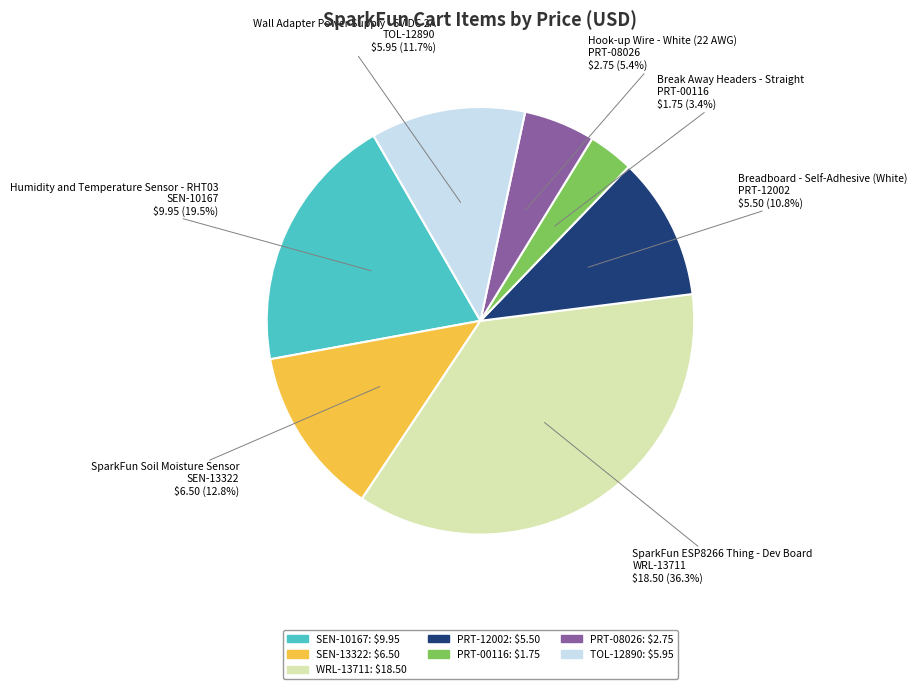

Does any single category account for the majority?

No